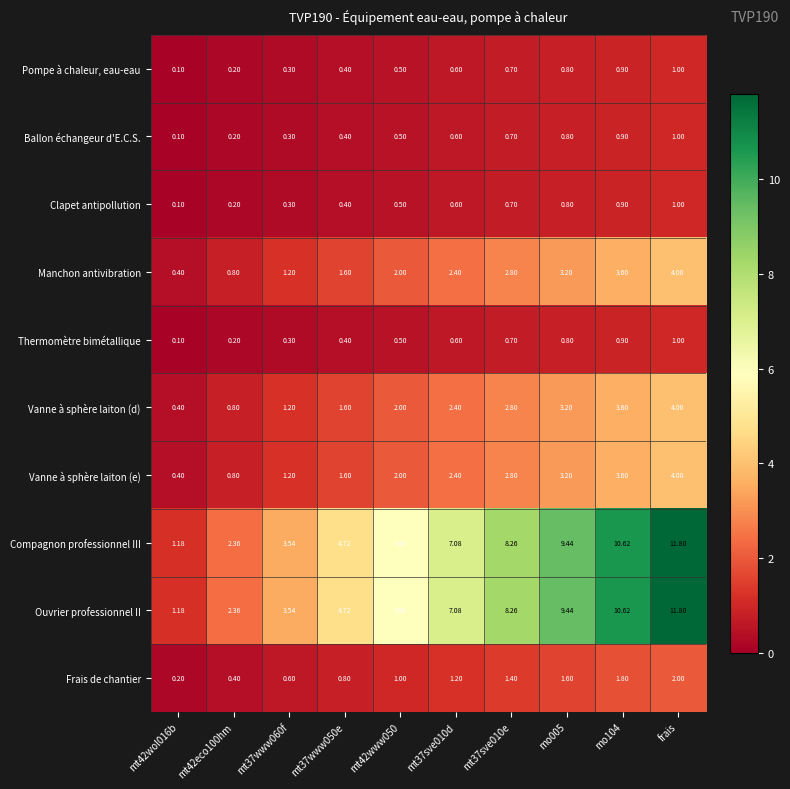

At which label does Pompe à chaleur, eau-eau reach its peak?

frais